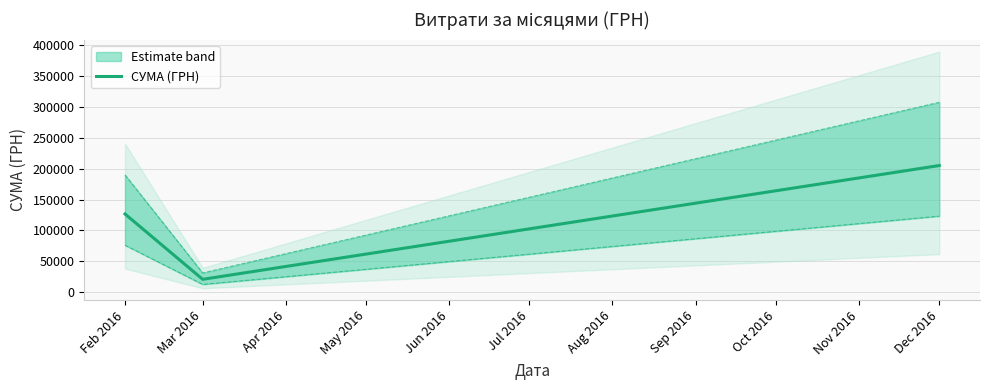

What is the value of the 3rd point from the left?

205056.0